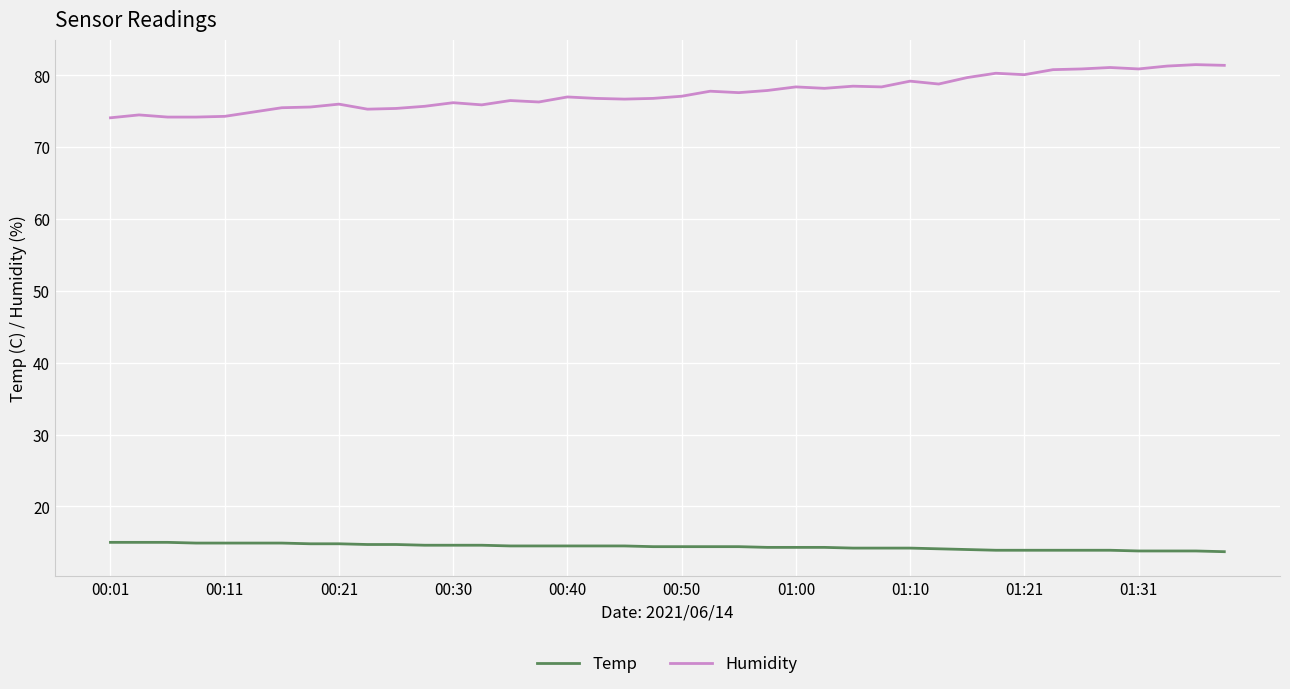

Which series has the largest total across all categories?

Humidity